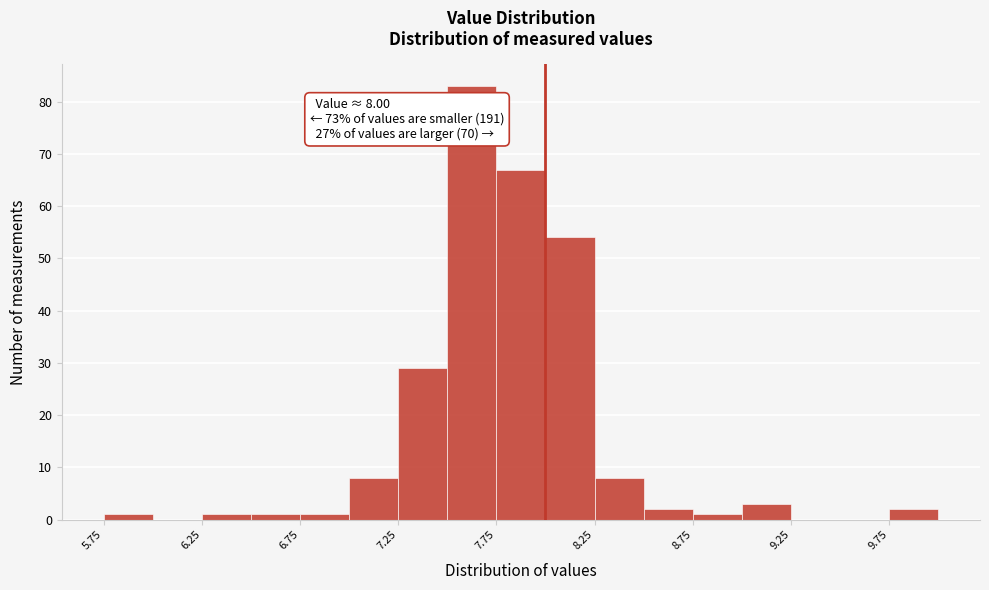

Which range on the x-axis has the tallest bar?

7.50 to 7.75